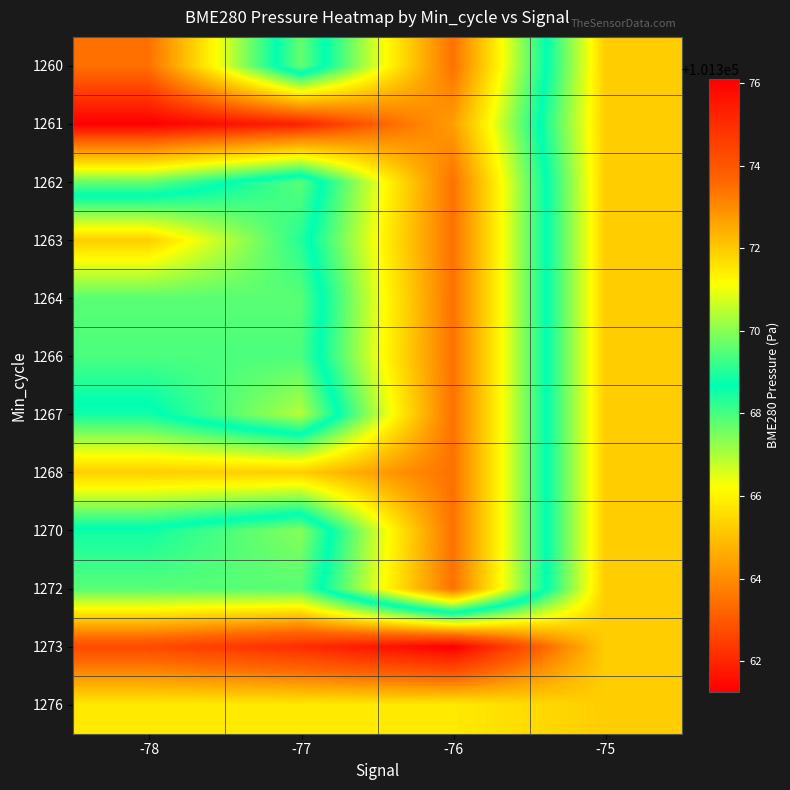

How many distinct data groups are displayed?

12